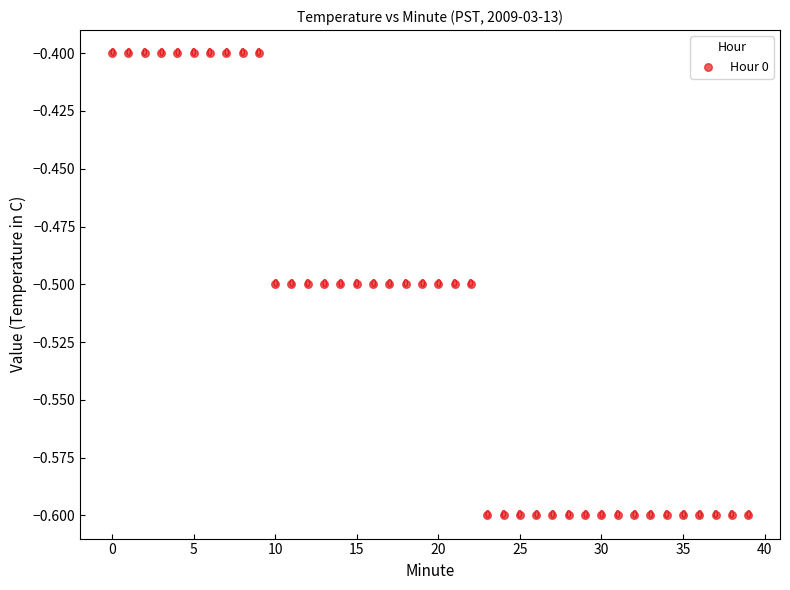

What Y value in the scatter plot is closest to 0?

-0.4